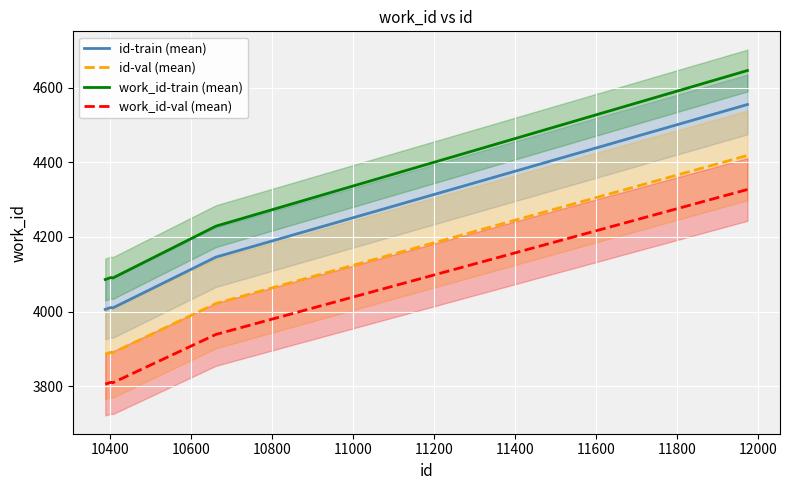

What are all the series names shown in the legend?

id-train (mean), id-val (mean), work_id-train (mean), work_id-val (mean)